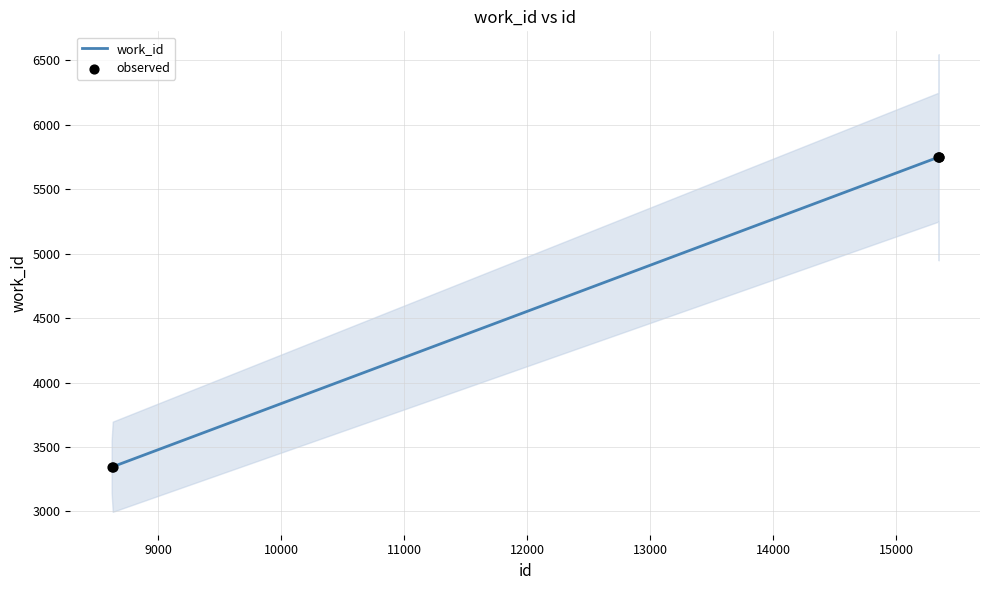

What is the lowest value of the work_id series?

3347